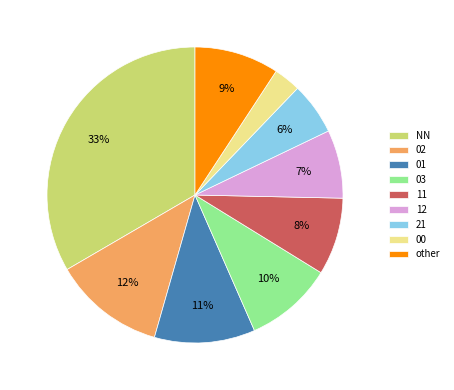

How many segments does this pie chart have?

9